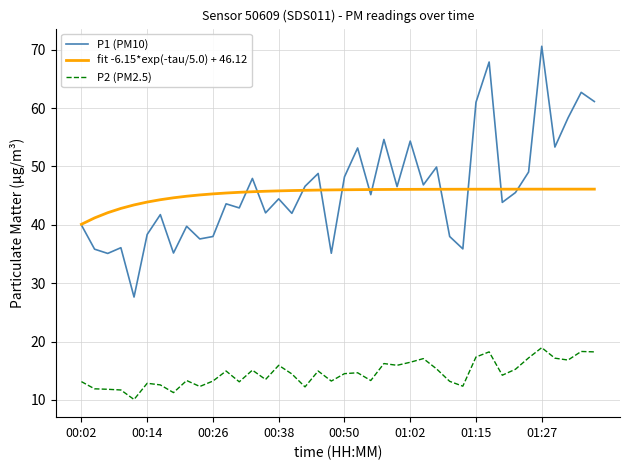

True or false: P2 (PM2.5) has more than 2 interior local peaks.

True